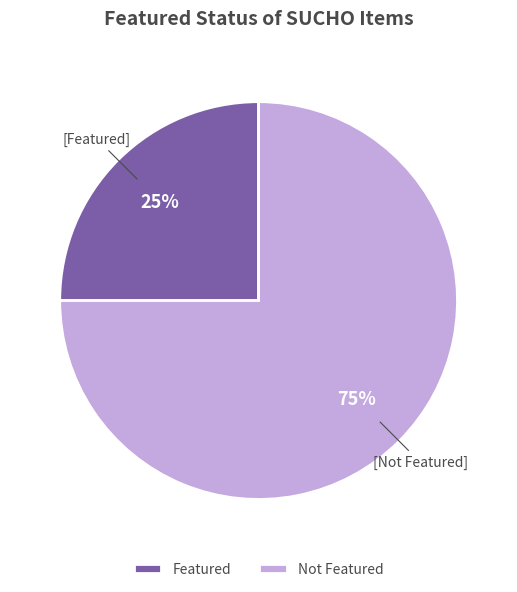

Which category has the smallest portion of the pie?

Featured